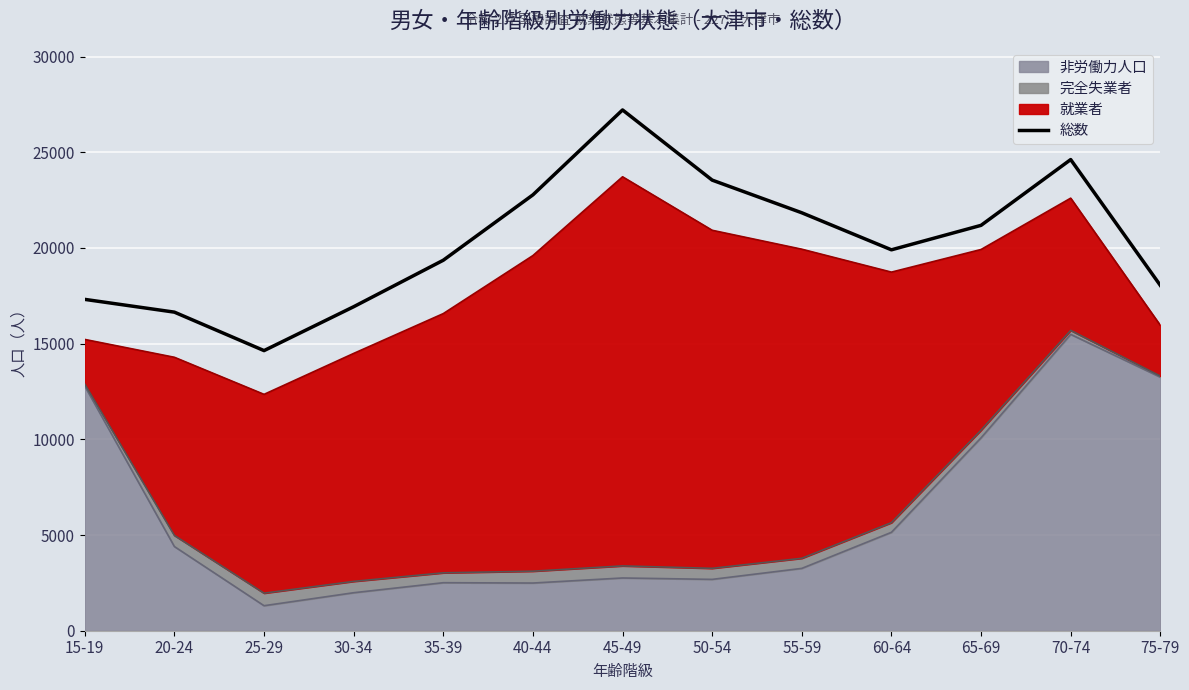

The value at 25-29 is 14637. True or false?

True